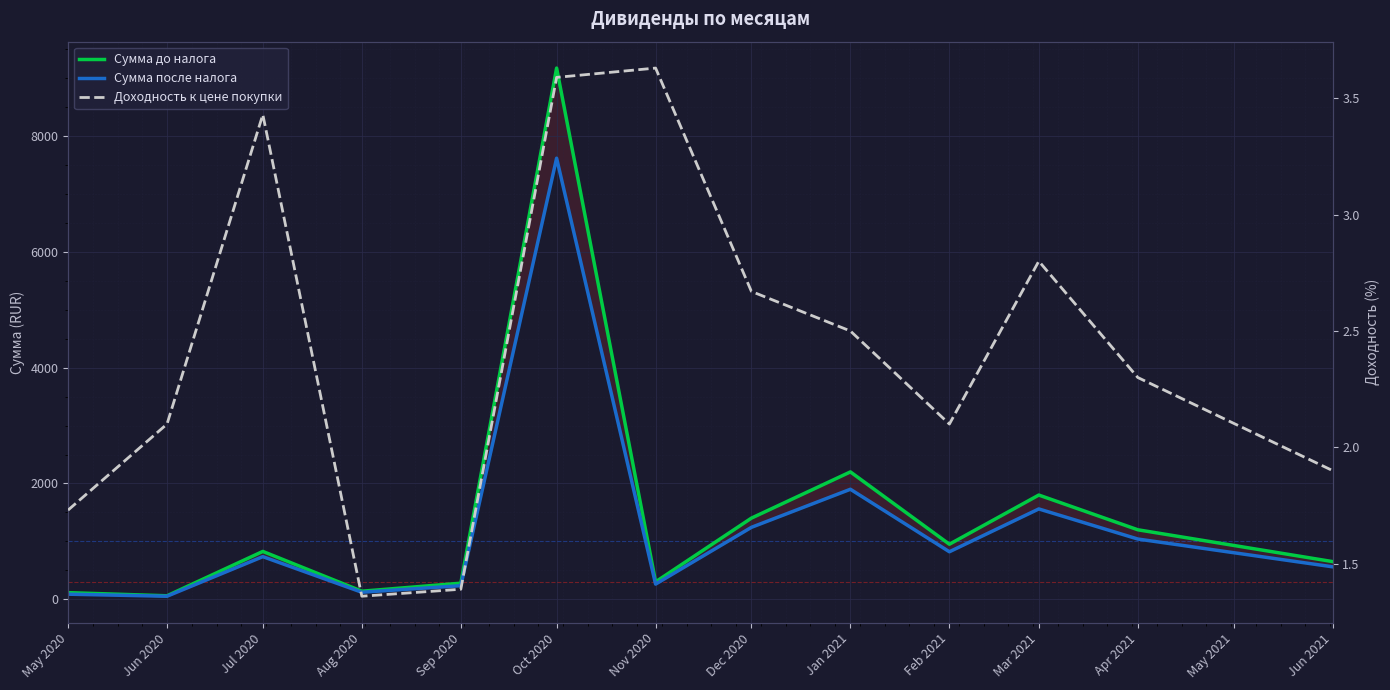

What is the value of the Сумма до налога point at the 3rd from the left?

825.9